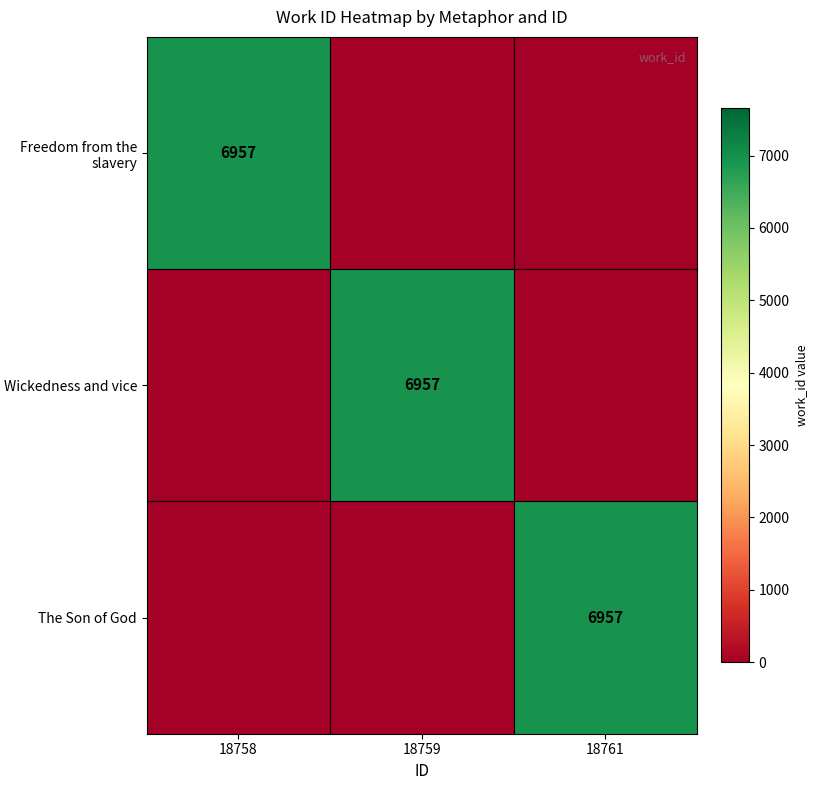

True or false: Freedom from the slavery has a value of 6957 at 18758.

True